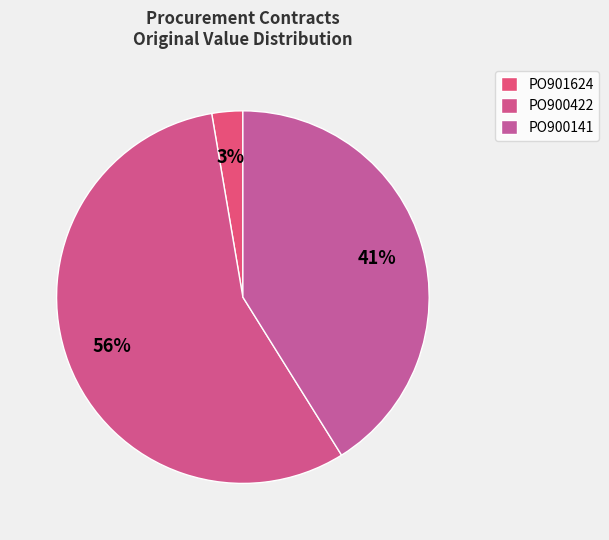

What percentage is NOT represented by PO900141?

58.9%